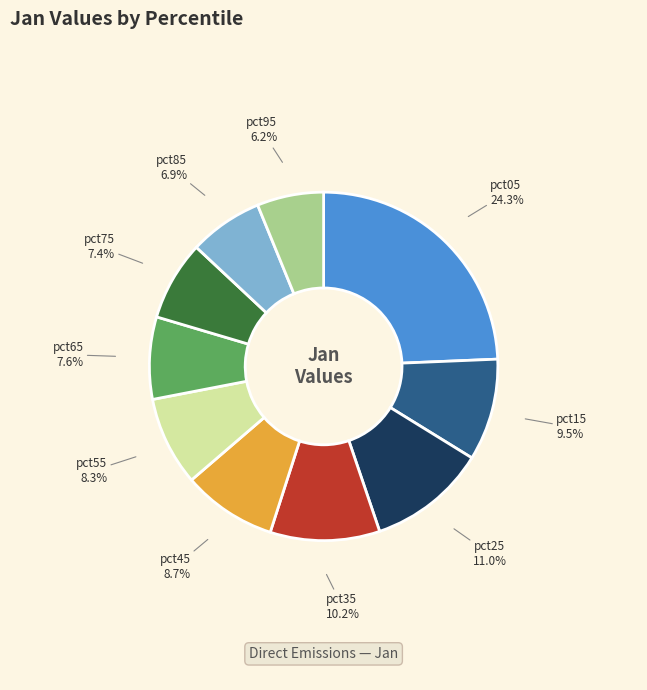

Does any single category account for the majority?

No